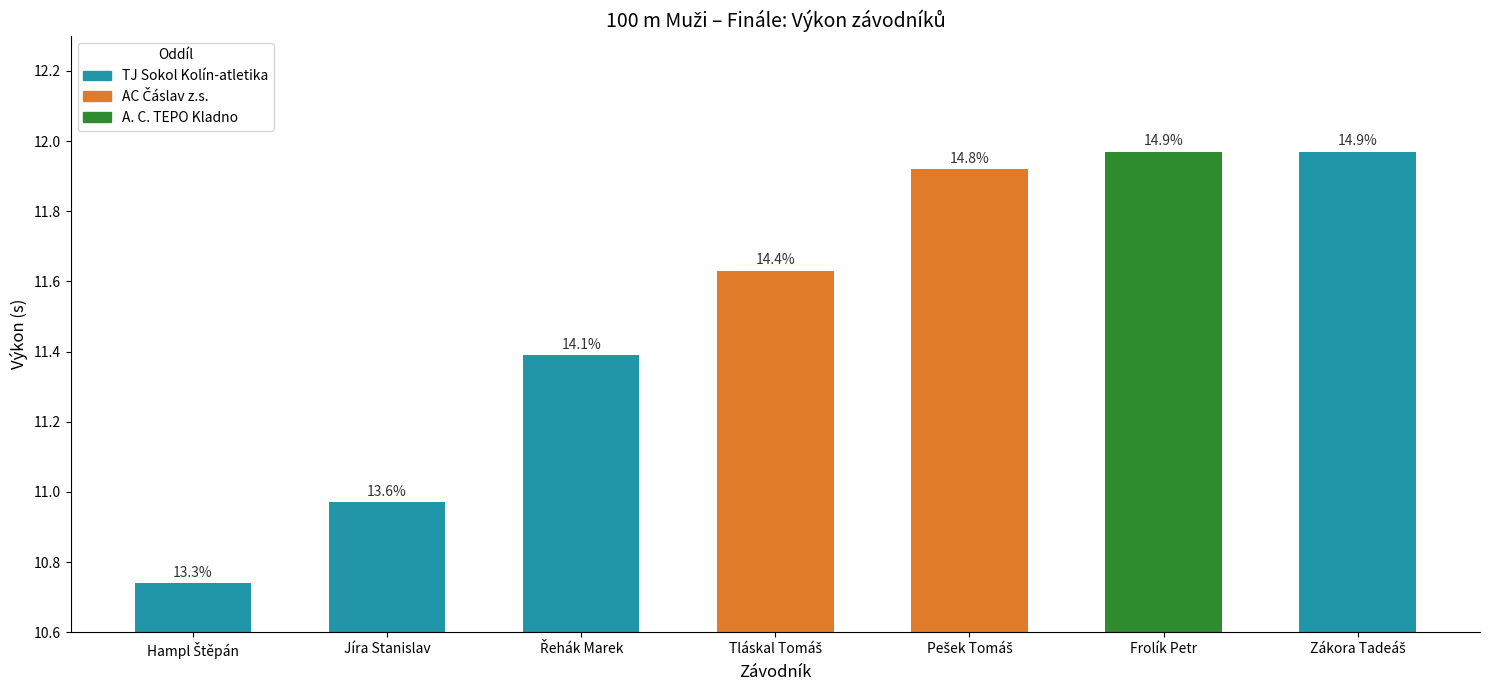

Are the bars grouped side by side (vs. stacked)?

No